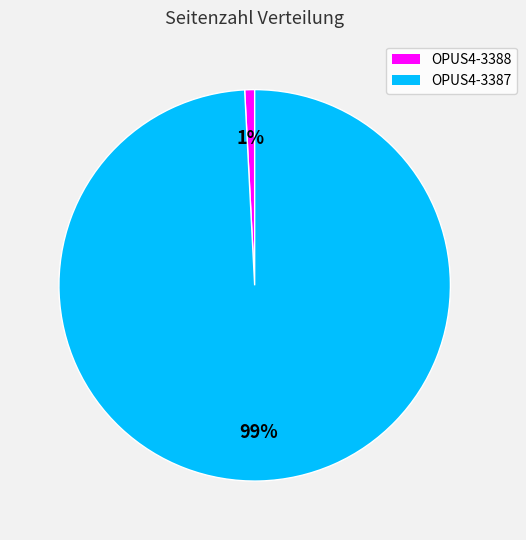

How many slices are in this pie chart?

2